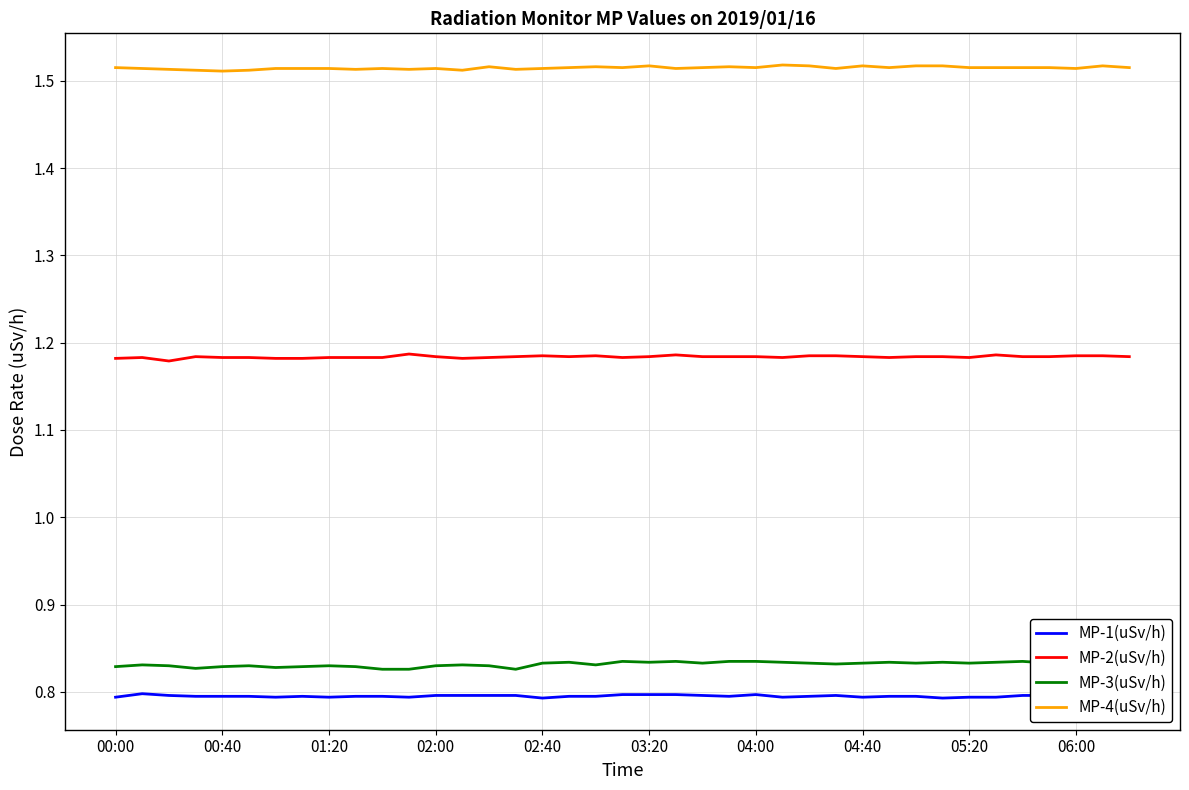

True or false: MP-2(uSv/h) has more than 1 interior local peaks.

True